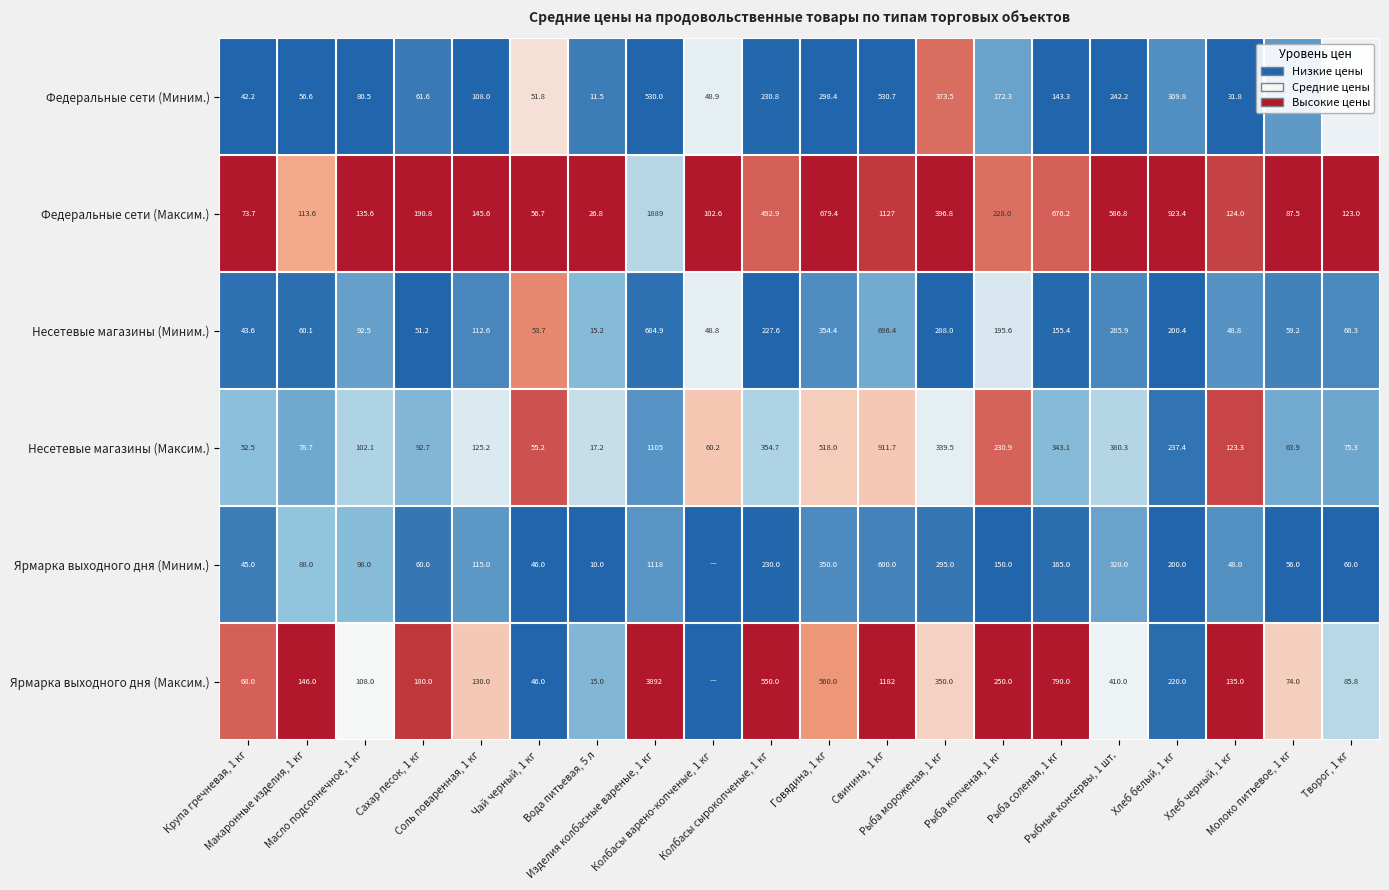

What is the sum of all Несетевые магазины (Максим.) values?

5266.9